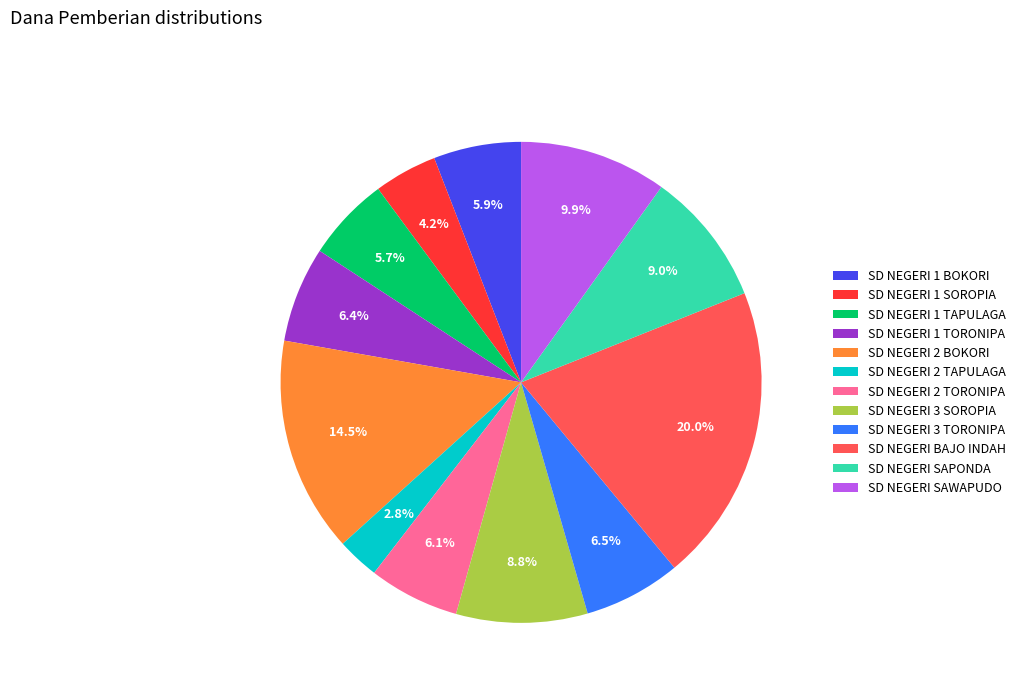

What percentage is NOT represented by SD NEGERI 1 SOROPIA?

95.8%